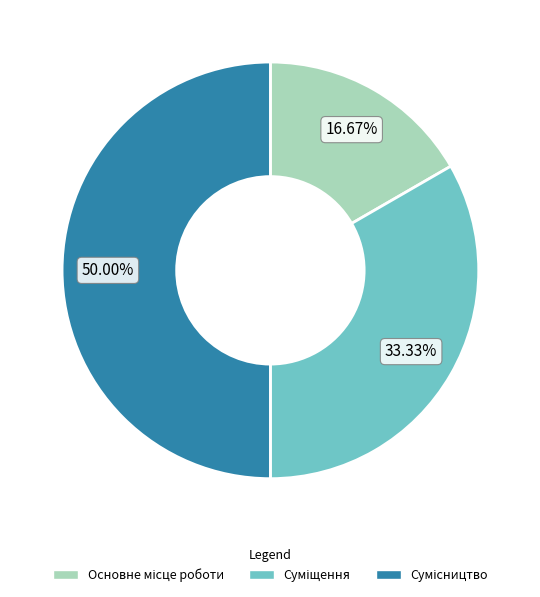

What is the change in value from Суміщення to Сумісництво?

+1